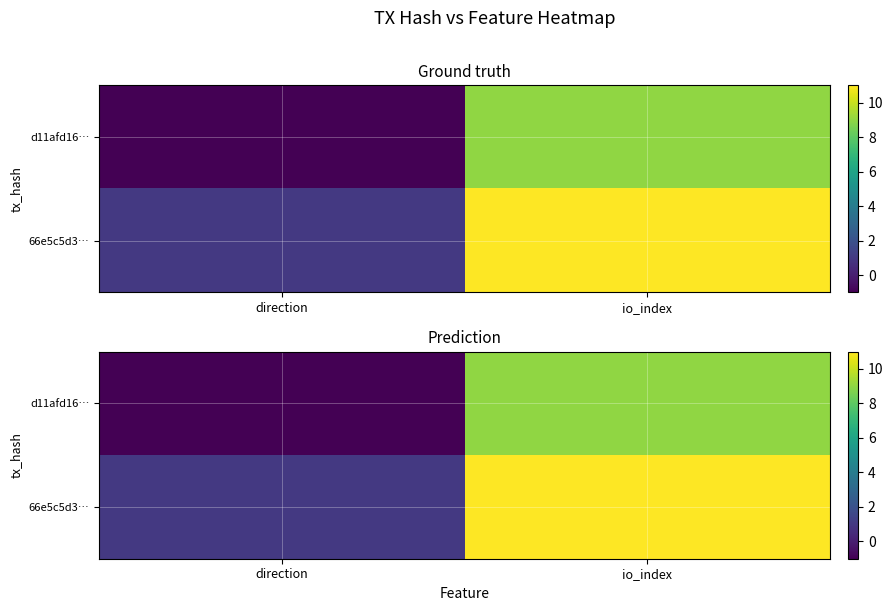

At which category does the chart reach its minimum across all series?

direction